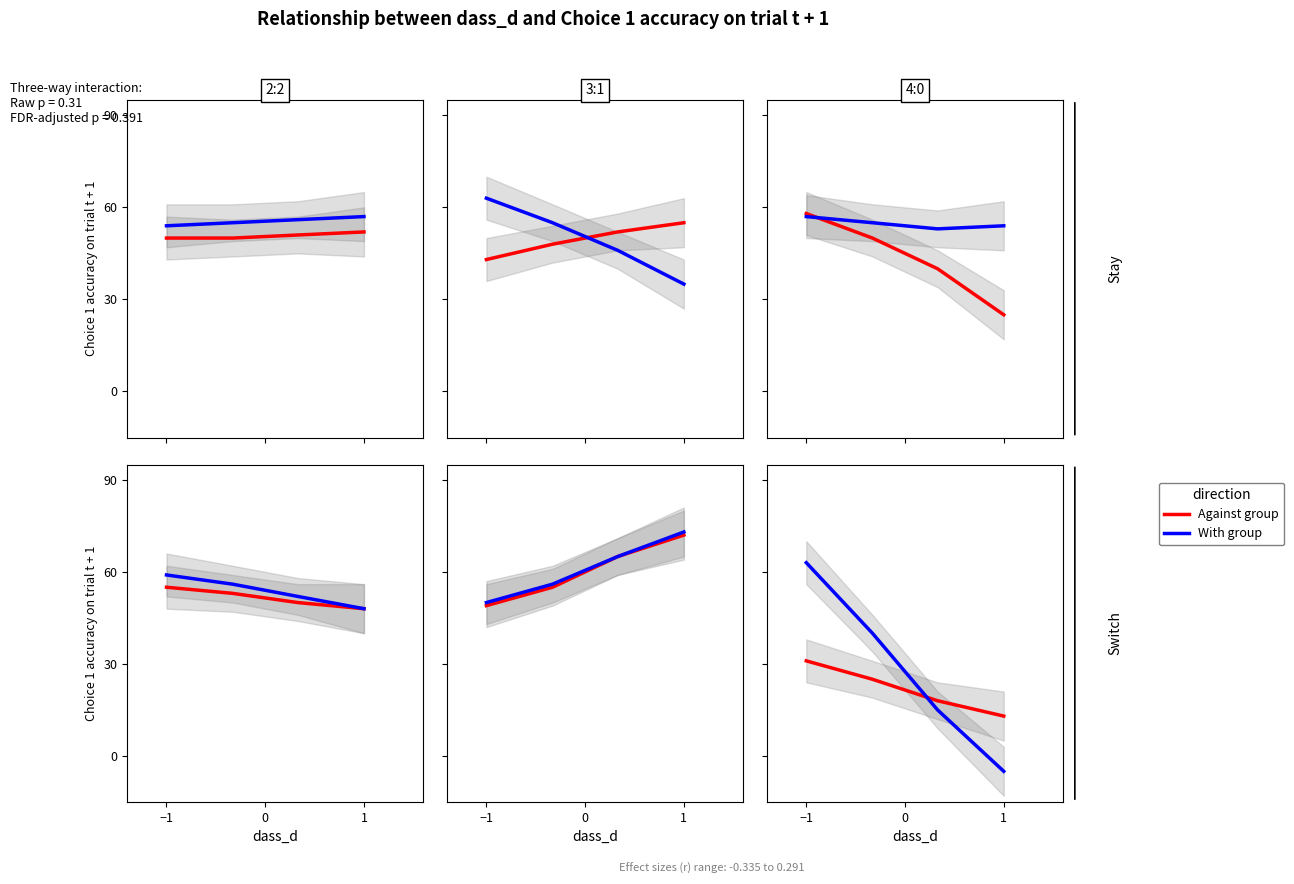

Which category has the highest value in the With group series?

−1